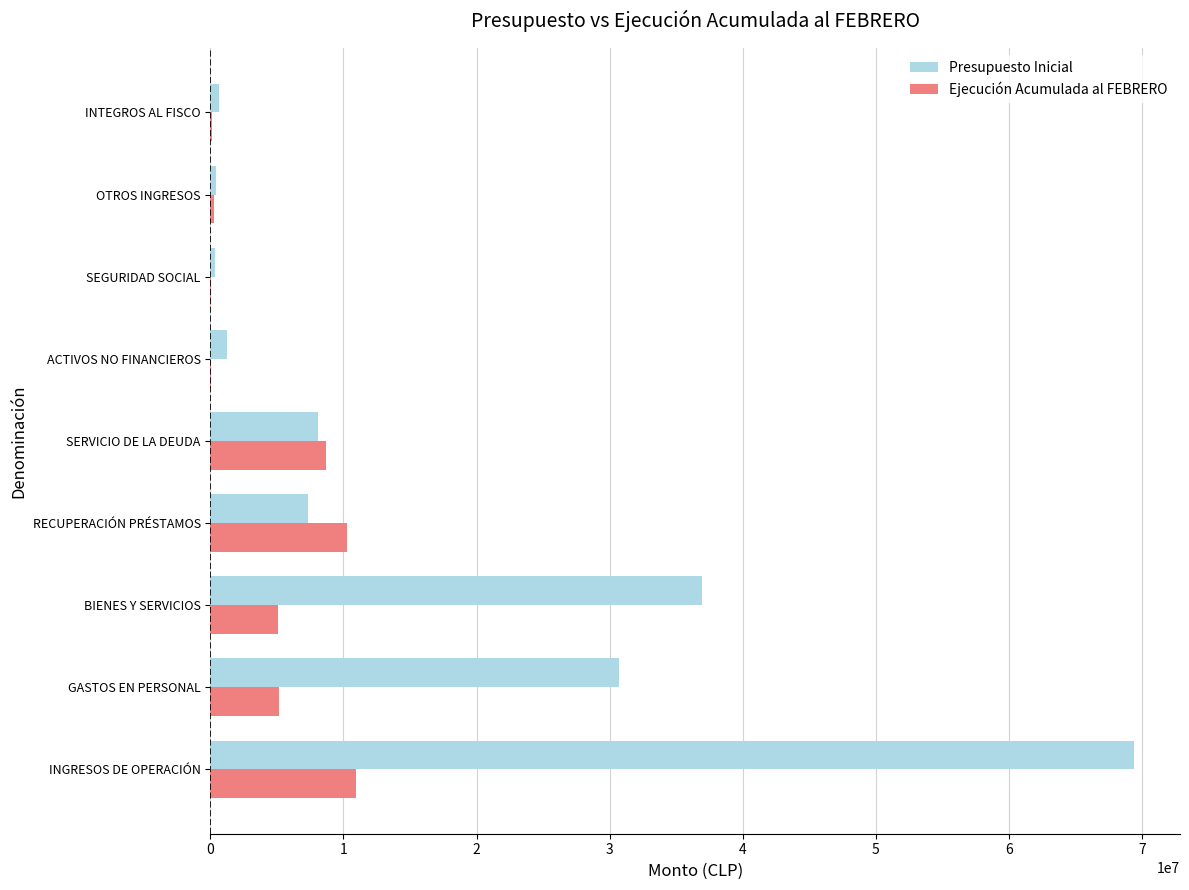

True or false: Presupuesto Inicial has a value of 3667328 at SERVICIO DE LA DEUDA.

False